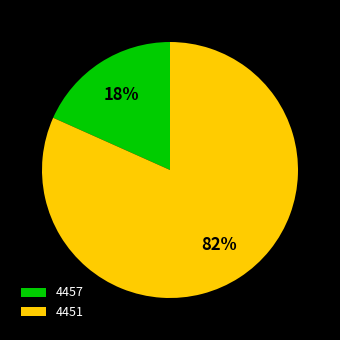

How many segments does this pie chart have?

2